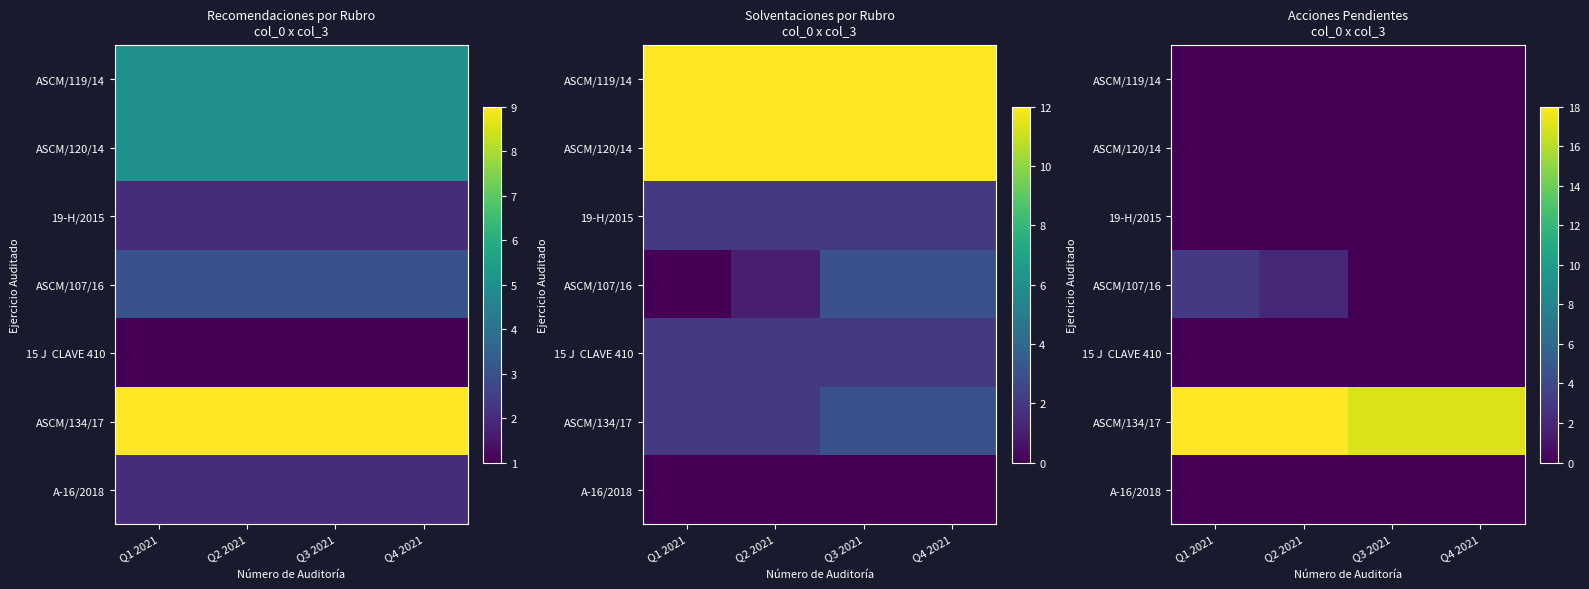

At which label does ASCM/120/14 reach its minimum?

Q1 2021